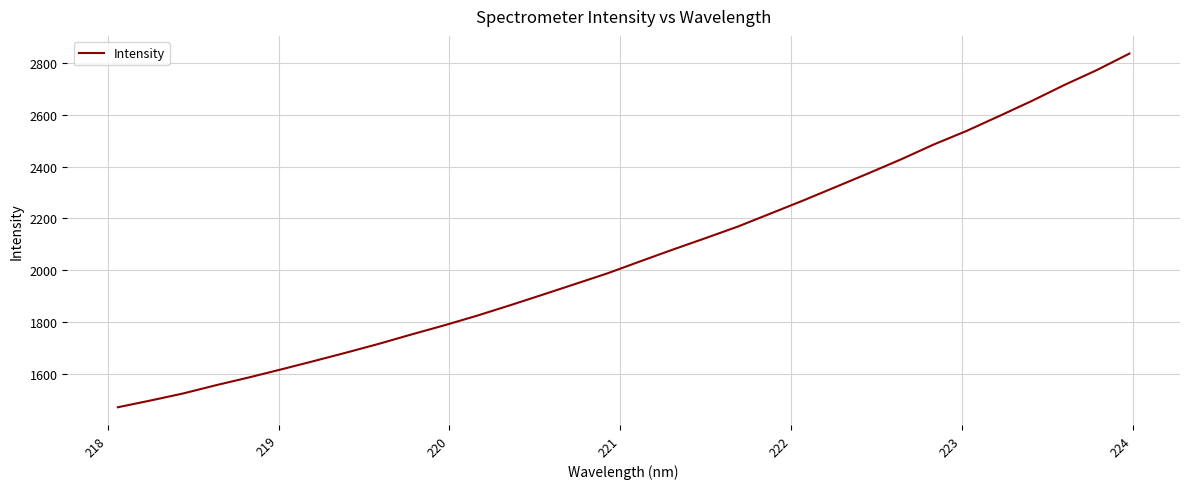

What is the difference between the maximum and minimum values?

1365.0